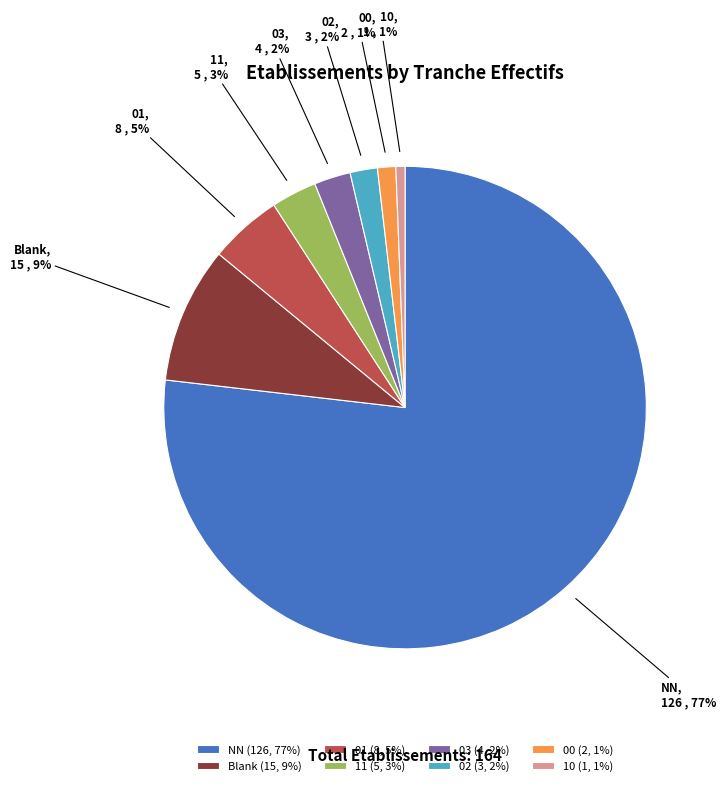

Is it true that NN (126, 77%) is 90% of the pie?

False